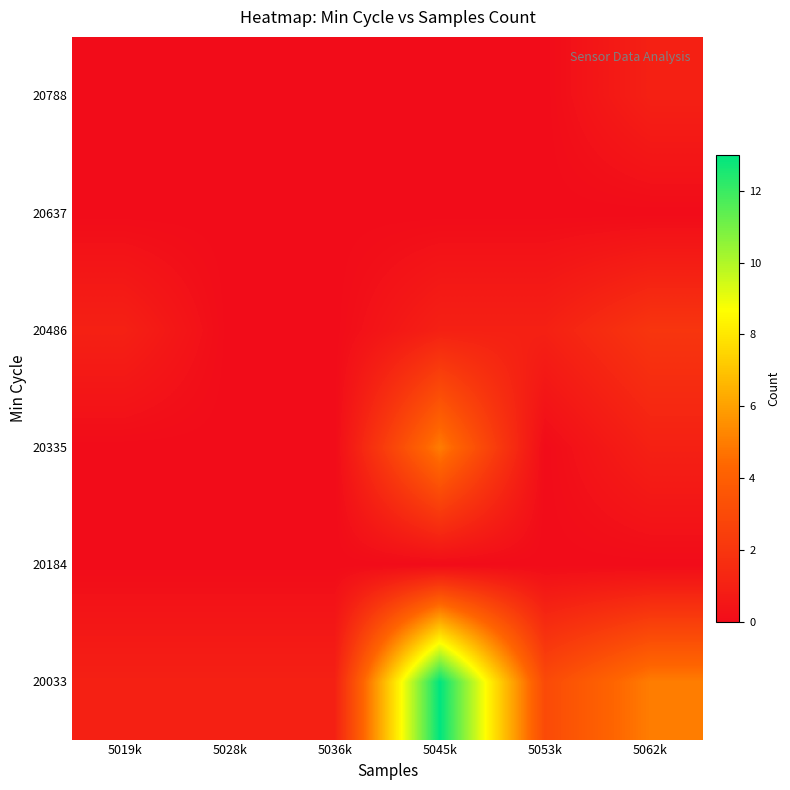

Which label corresponds to the smallest value in the chart?

5019k